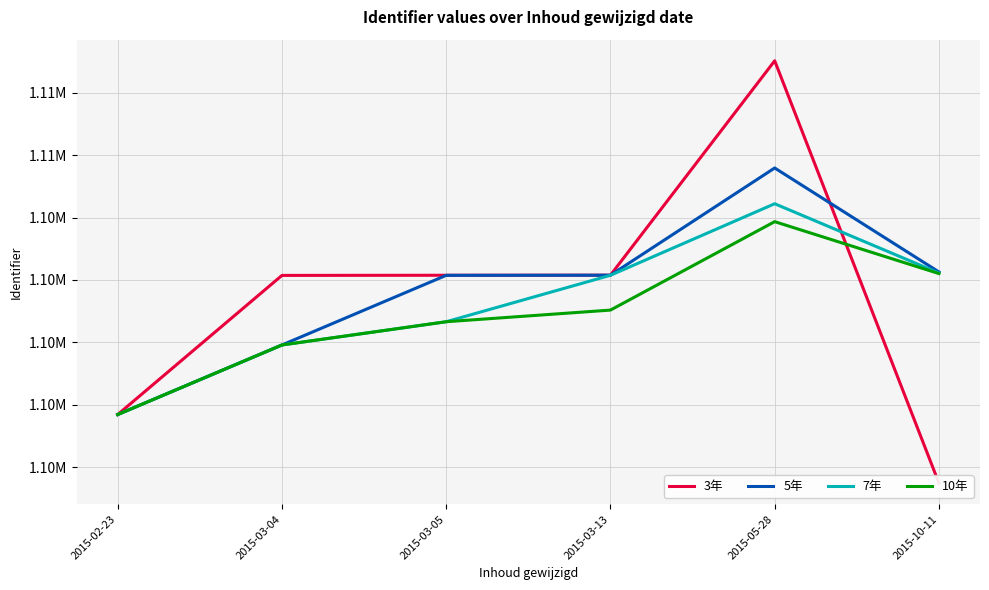

What is the maximum value for 10年?

1103867.2